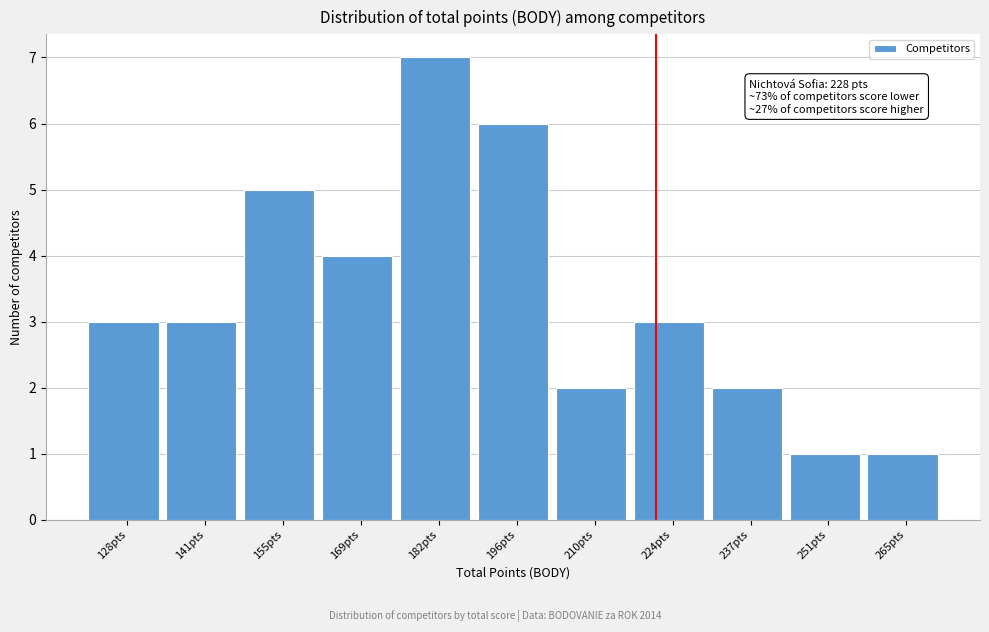

Reading left to right, transcribe all the data shown in this chart.

3	3	5	4	7	6	2	3	2	1	1